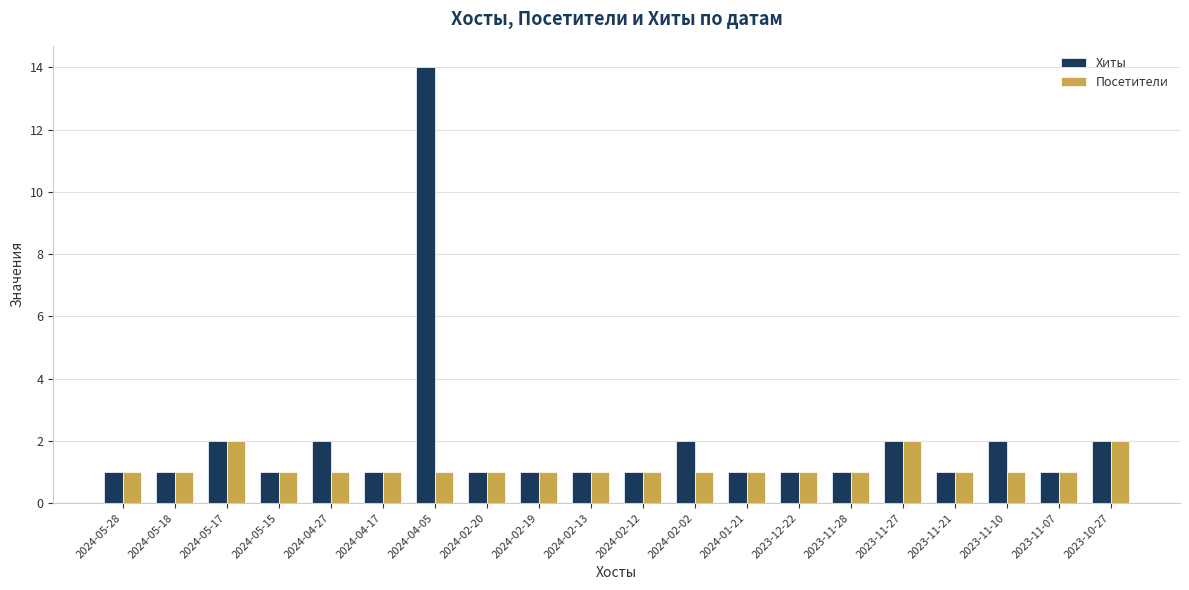

How many categories are shown in the chart?

20